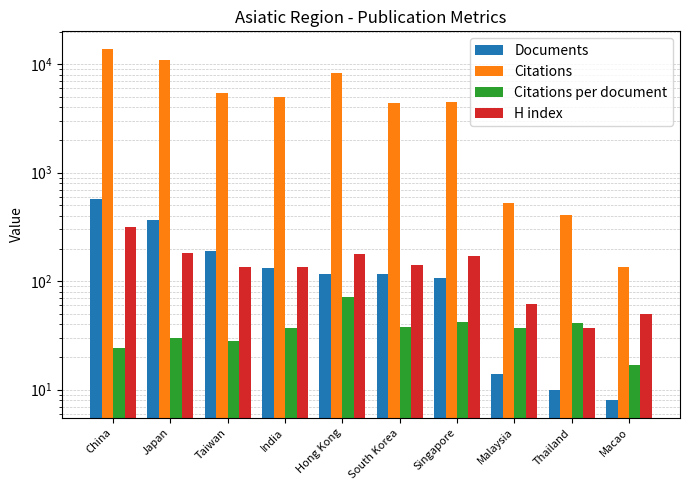

How many groups of bars are there?

10